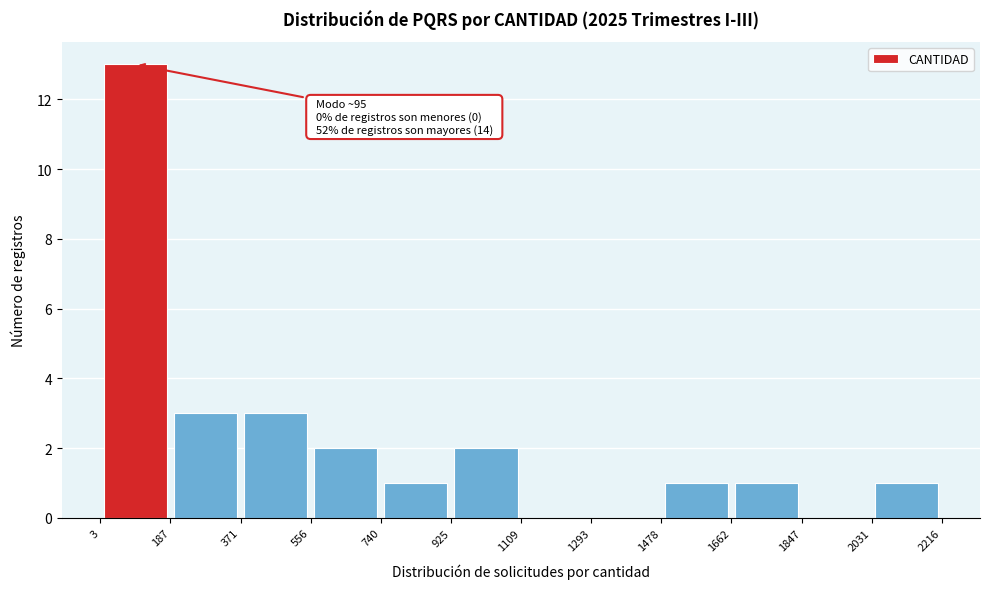

Which range on the x-axis has the tallest bar?

3 to 187